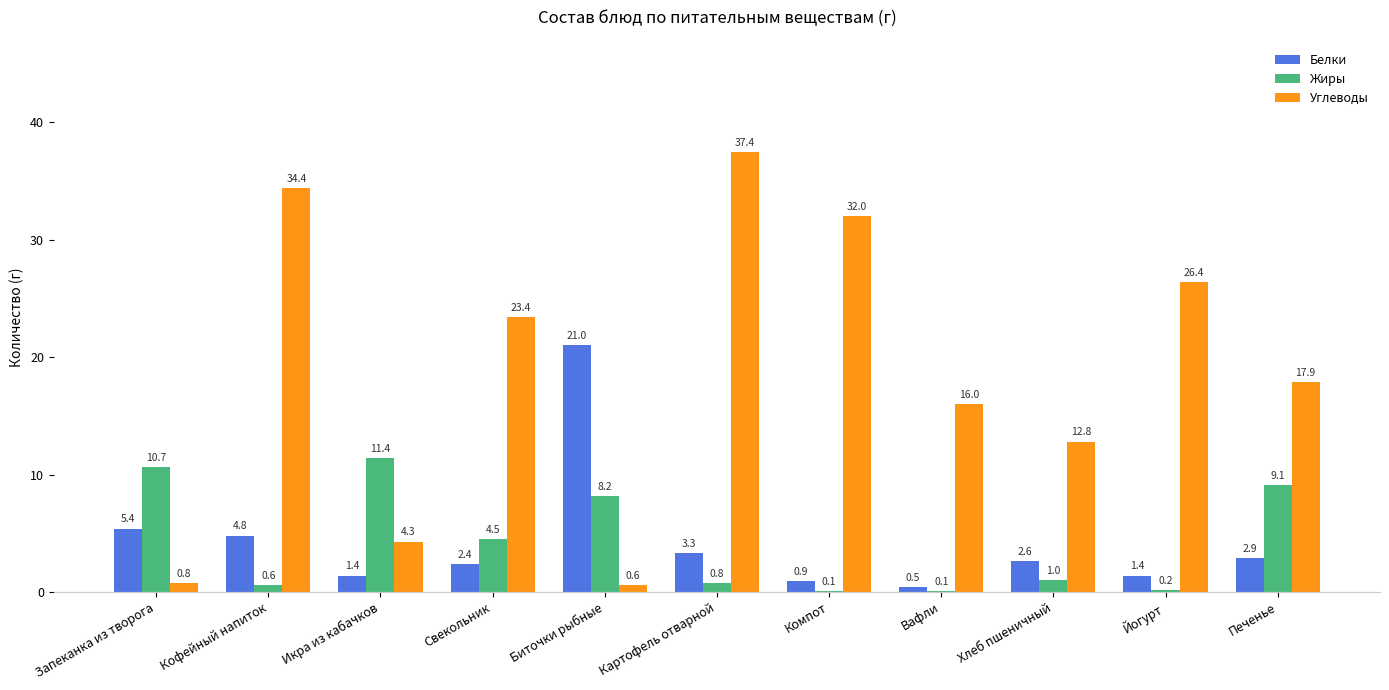

What is the total value across all series at Икра из кабачков?

17.1